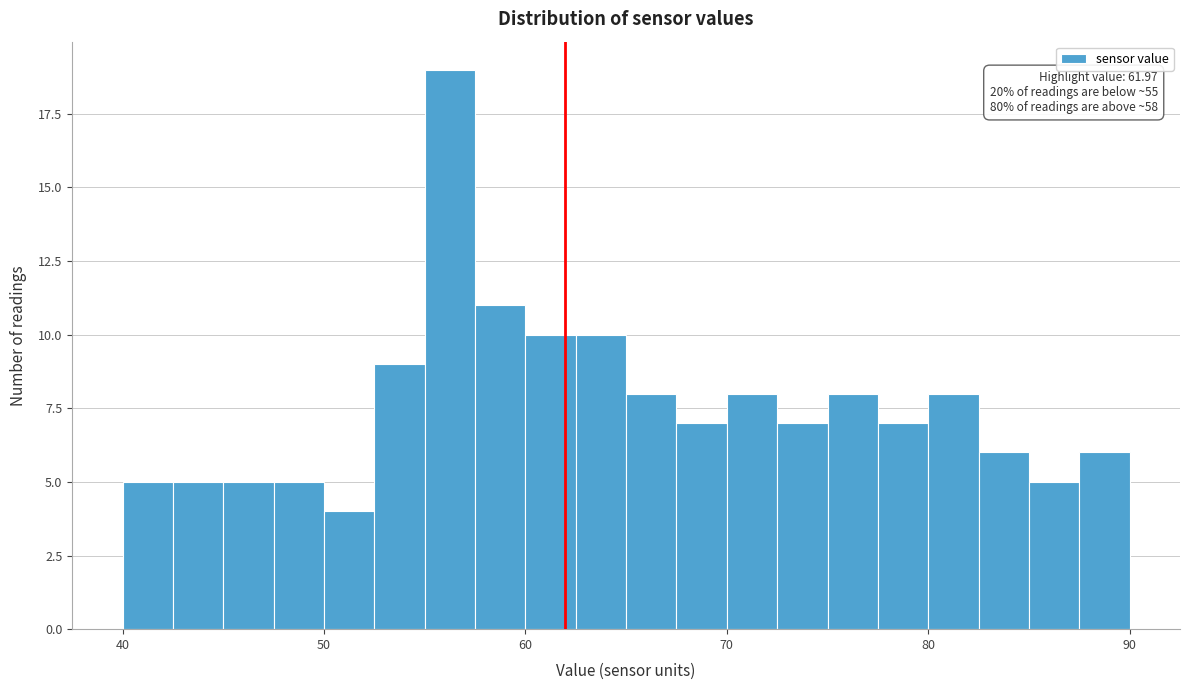

Around what value on the x-axis is the tallest bar? Give the approximate position of its centre, as read against the axis.

56